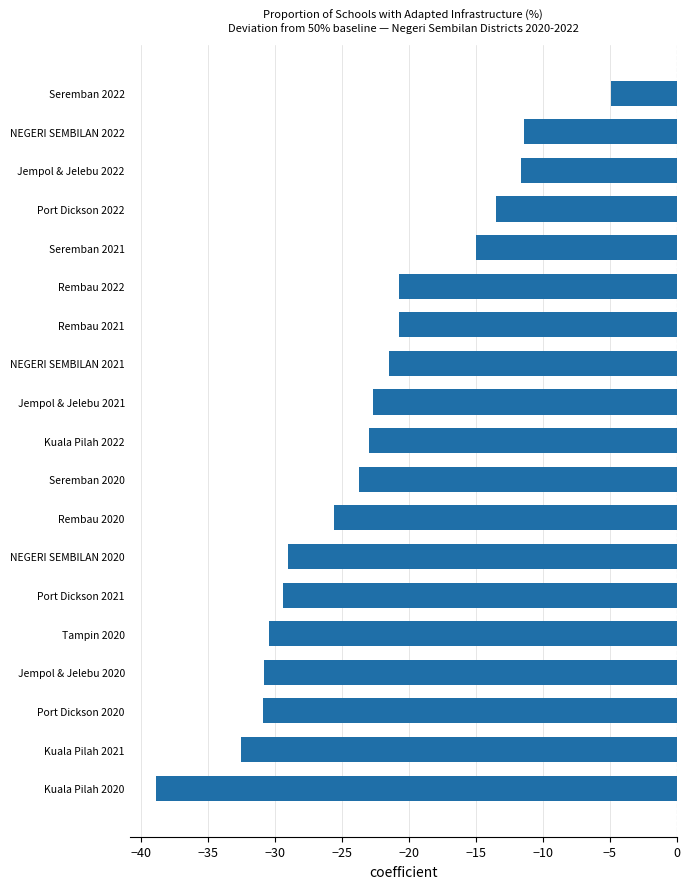

What is the approximate value at Rembau 2022?

-20.7